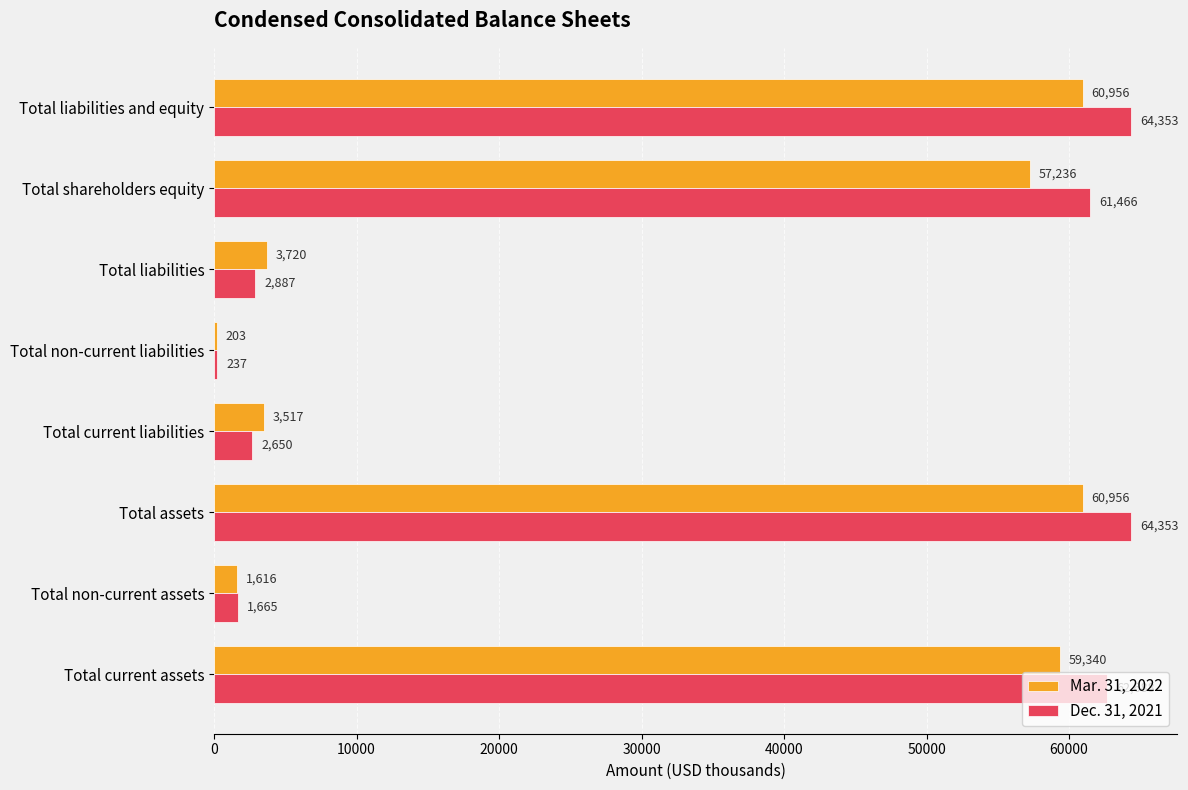

Rank the series by their maximum value, from highest to lowest.

Dec. 31, 2021, Mar. 31, 2022